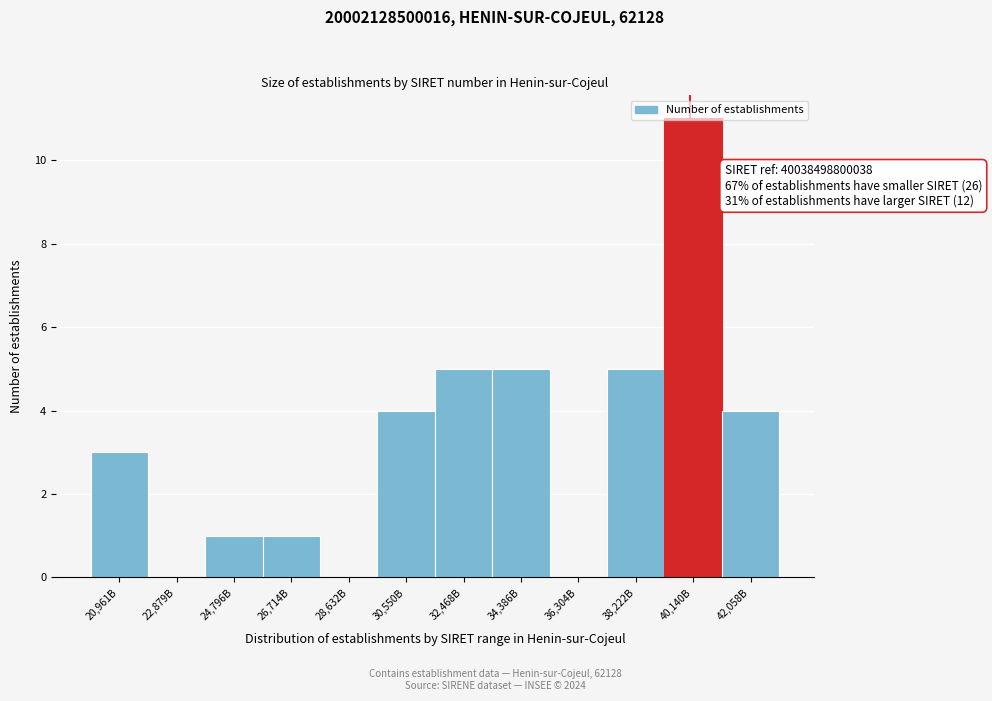

Which label corresponds to the largest value in the chart?

40,140B